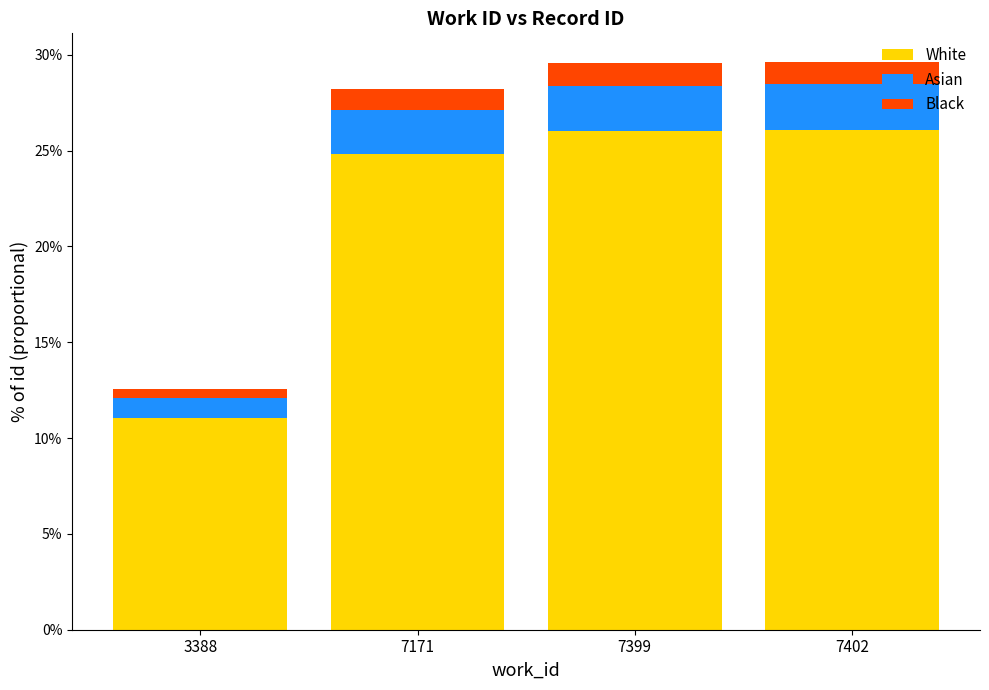

What is the highest value of the White series?

26.1